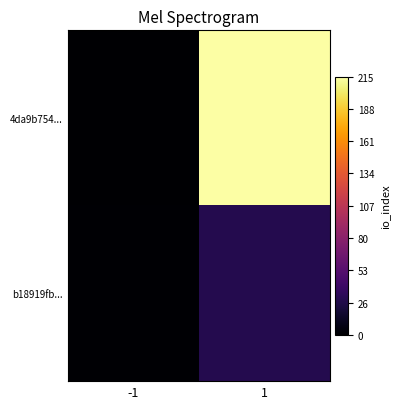

Reading left to right, extract all data points from this chart.

4da9b754...: -1=-1	1=215
b18919fb...: -1=1	1=29